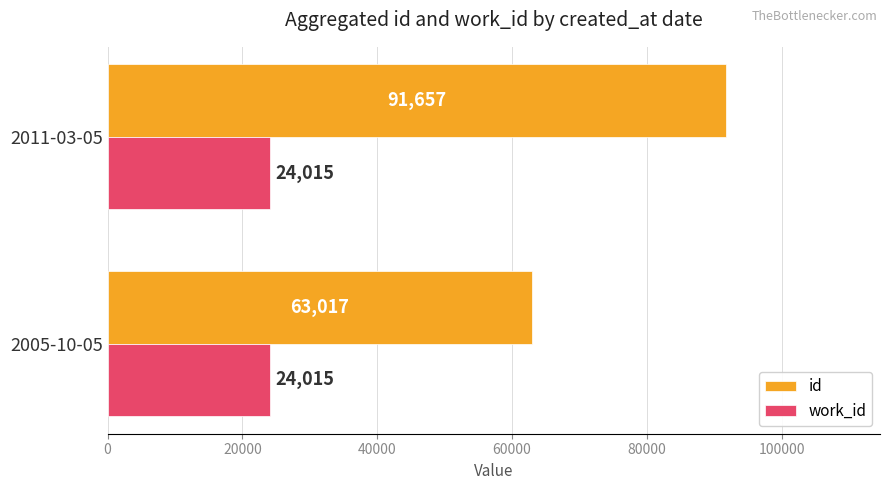

At how many categories does at least one series exceed 90023?

1